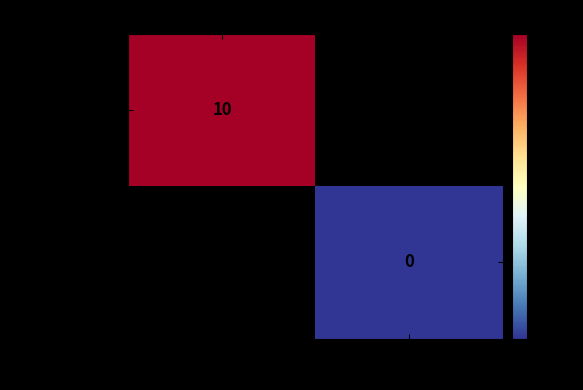

The 3e96e7dc...d6205 series shows 18 at -1. True or false?

False